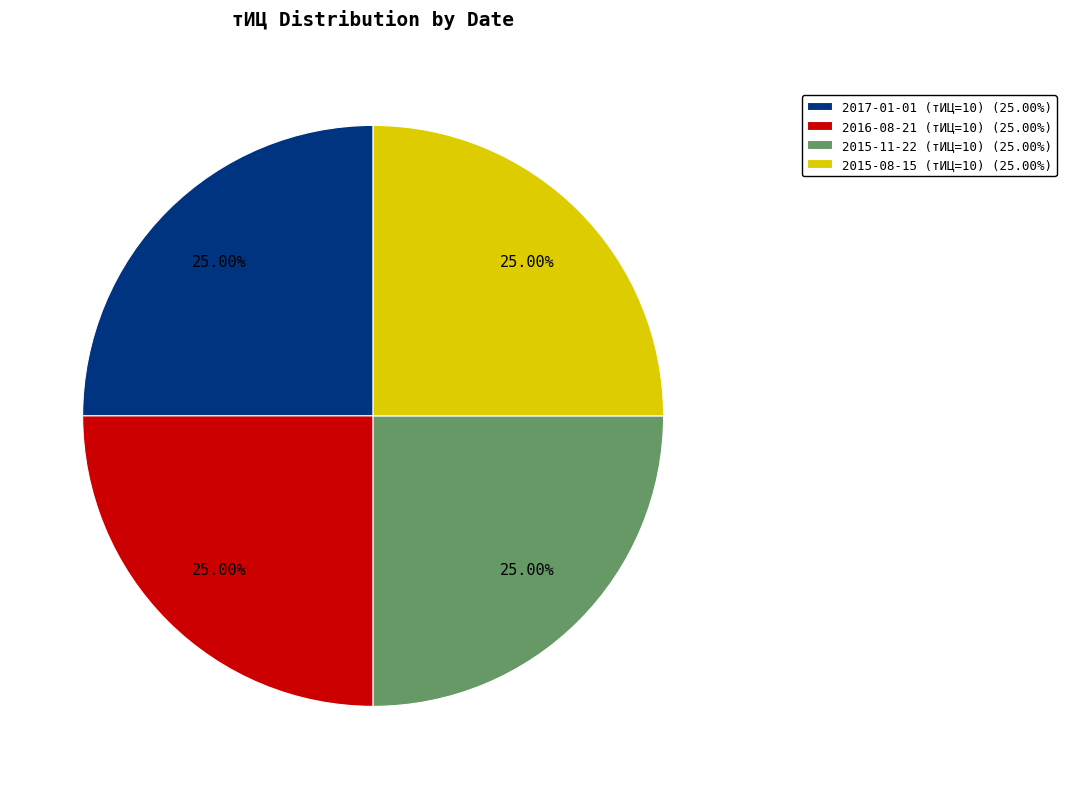

How many segments does this pie chart have?

4